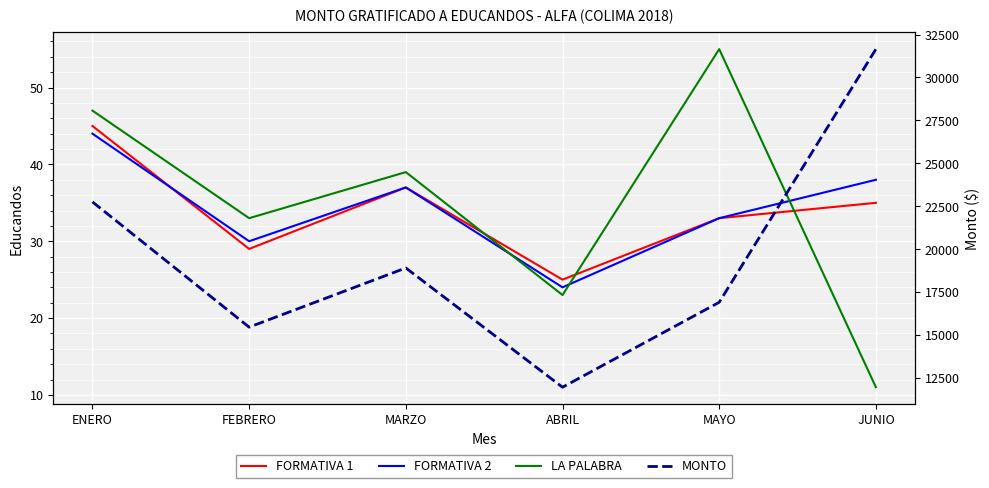

Which series has the largest range (max minus min)?

MONTO